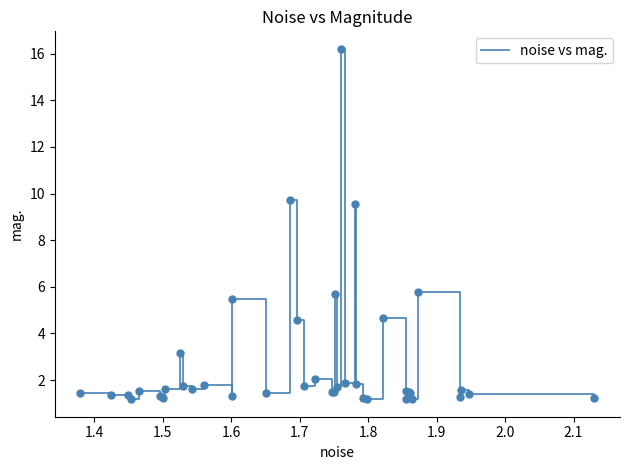

What is the difference between the maximum and minimum values?

15.0